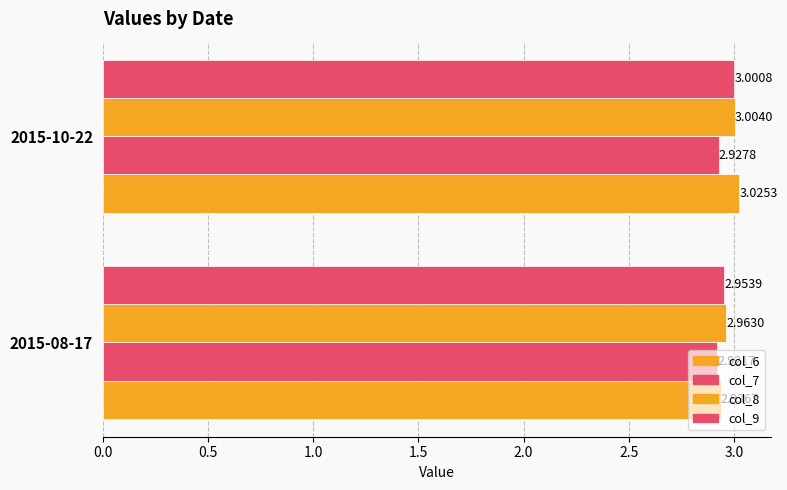

How many categories are shown in the chart?

2